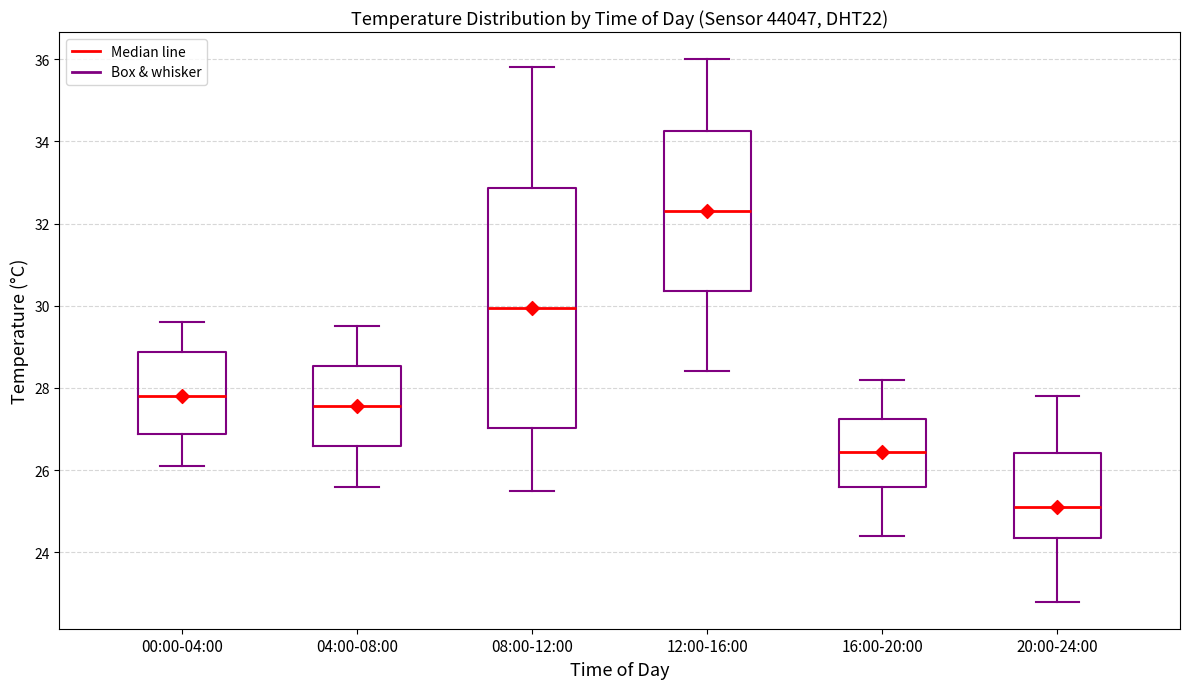

Reading left to right, transcribe this box plot: for each box, give where its median line is, the range the box spans, and where its two whiskers end, as read against the y-axis. The values are not printed on the chart, so give them approximately, as read against the axis.

00:00-04:00: median 27.8, box 26.8 to 28.8, whiskers 26.2 to 29.6
04:00-08:00: median 27.6, box 26.6 to 28.6, whiskers 25.6 to 29.6
08:00-12:00: median 30.0, box 27.0 to 32.8, whiskers 25.6 to 35.8
12:00-16:00: median 32.4, box 30.4 to 34.2, whiskers 28.4 to 36.0
16:00-20:00: median 26.4, box 25.6 to 27.2, whiskers 24.4 to 28.2
20:00-24:00: median 25.2, box 24.4 to 26.4, whiskers 22.8 to 27.8